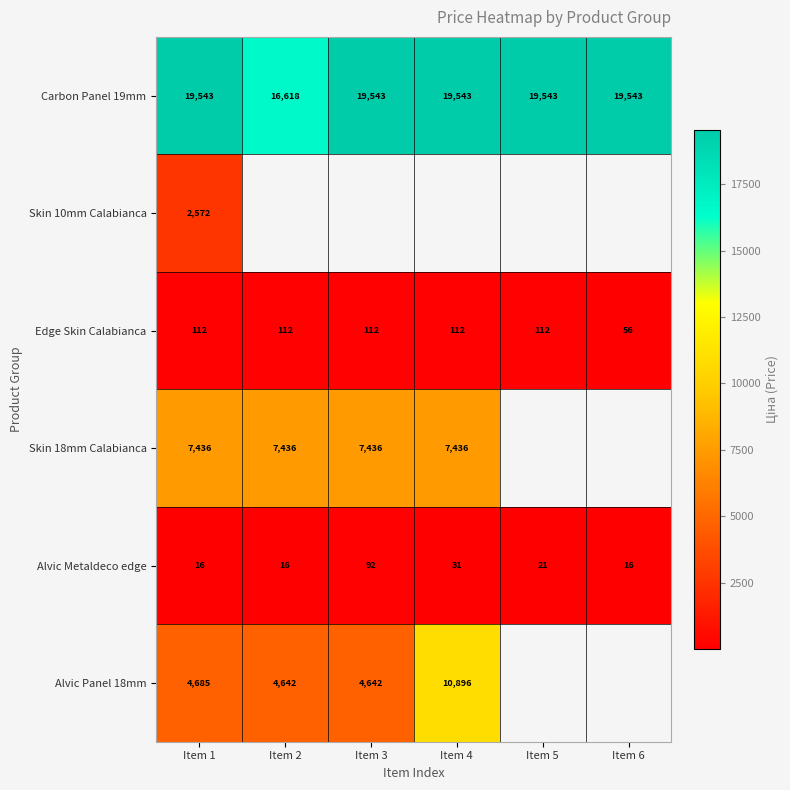

Is it true that Skin 18mm Calabianca equals 13166.5 at Item 4?

False